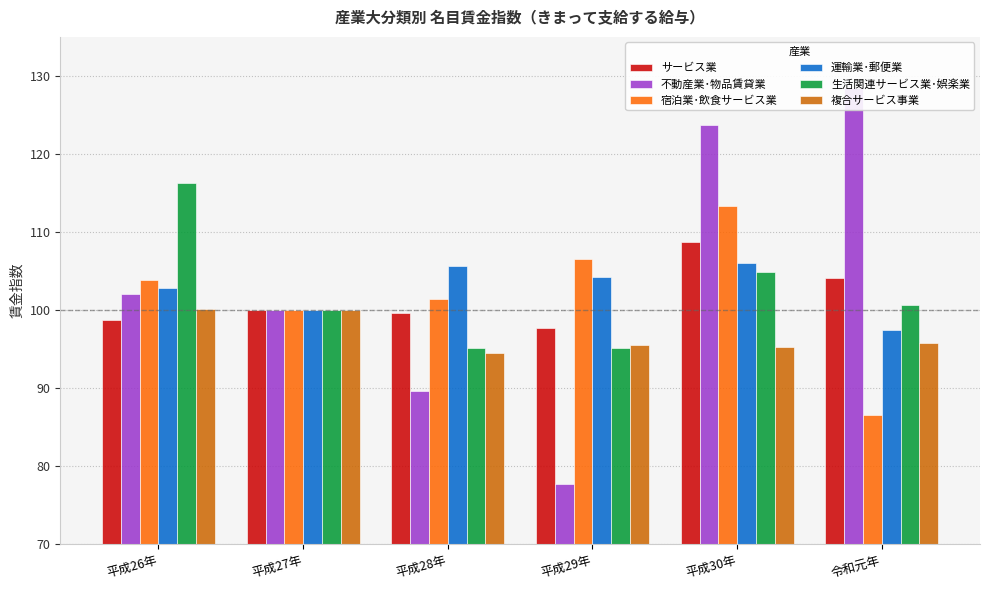

What is the label of the 5th bar from the left?

平成30年